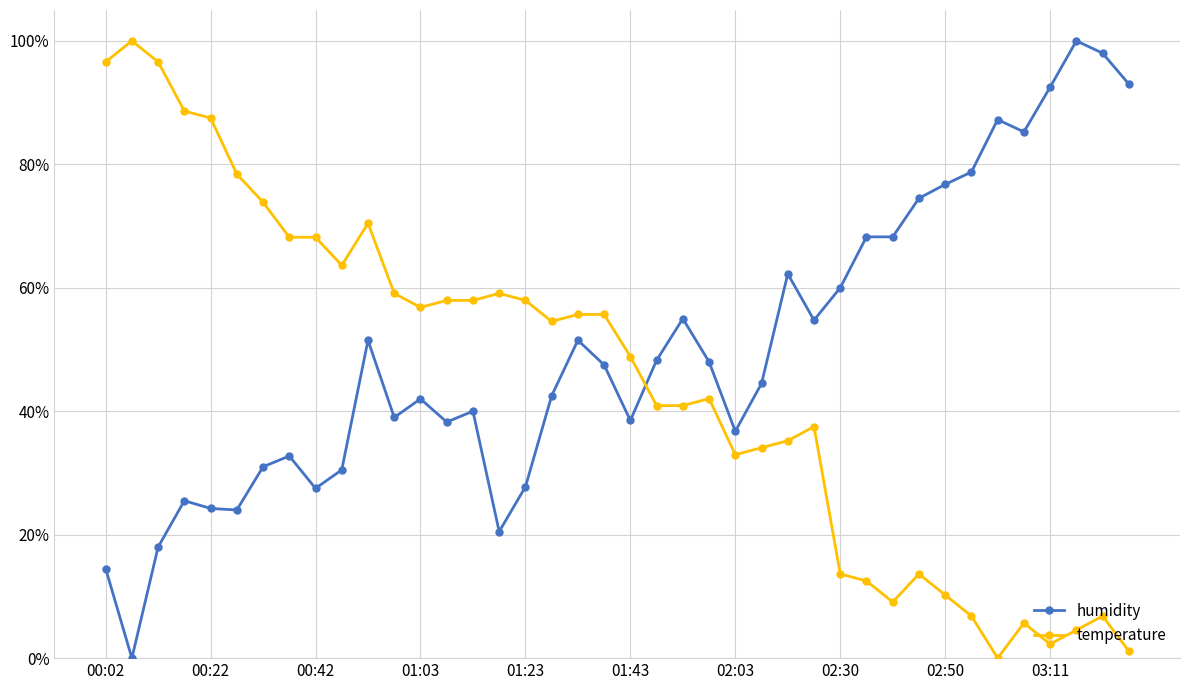

How many series are shown in this chart?

2